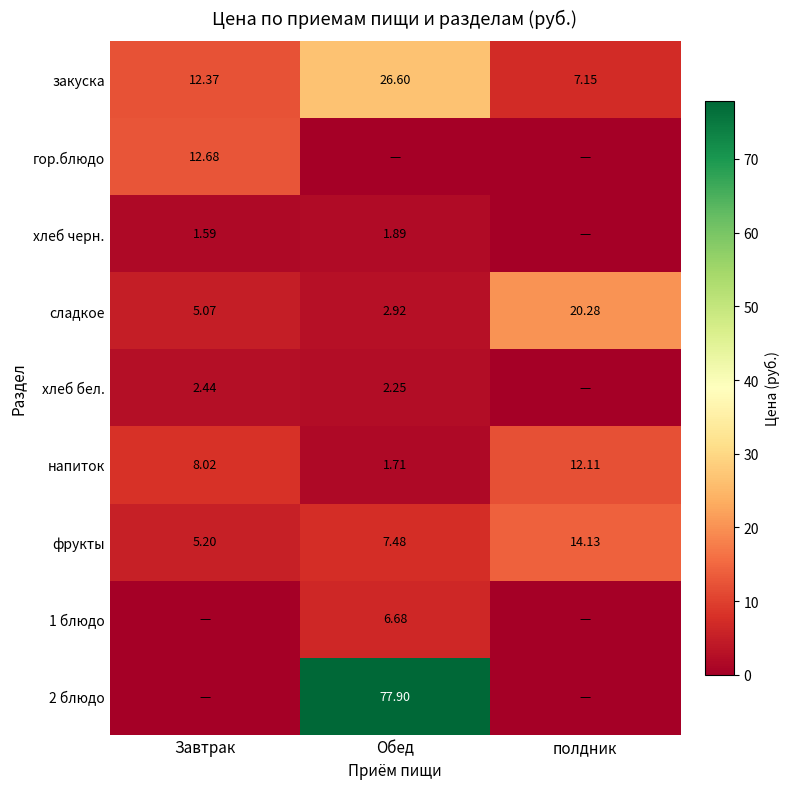

At which label is фрукты closest to 9?

Обед